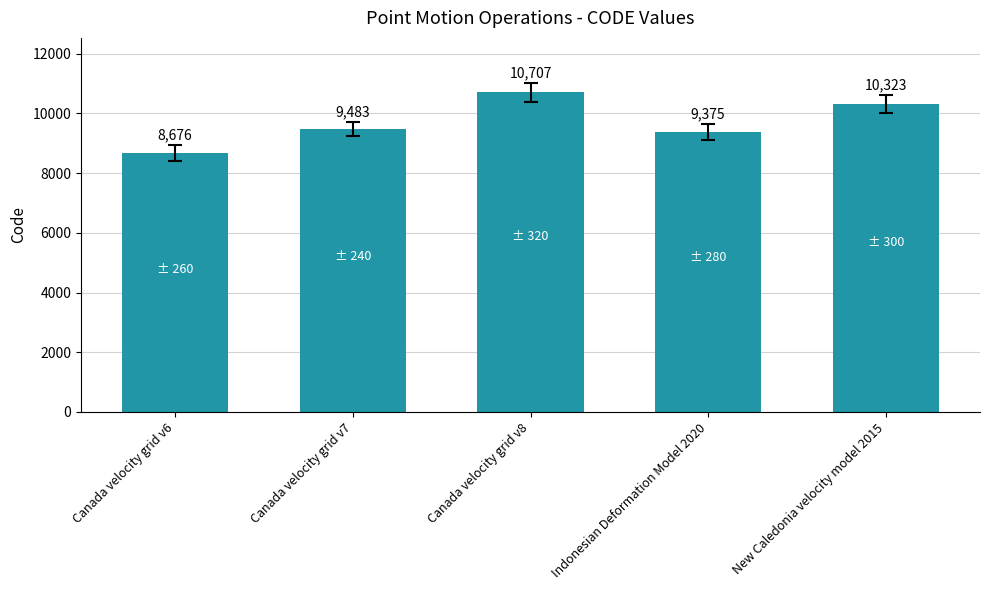

Which label corresponds to the smallest value in the chart?

Canada velocity grid v6